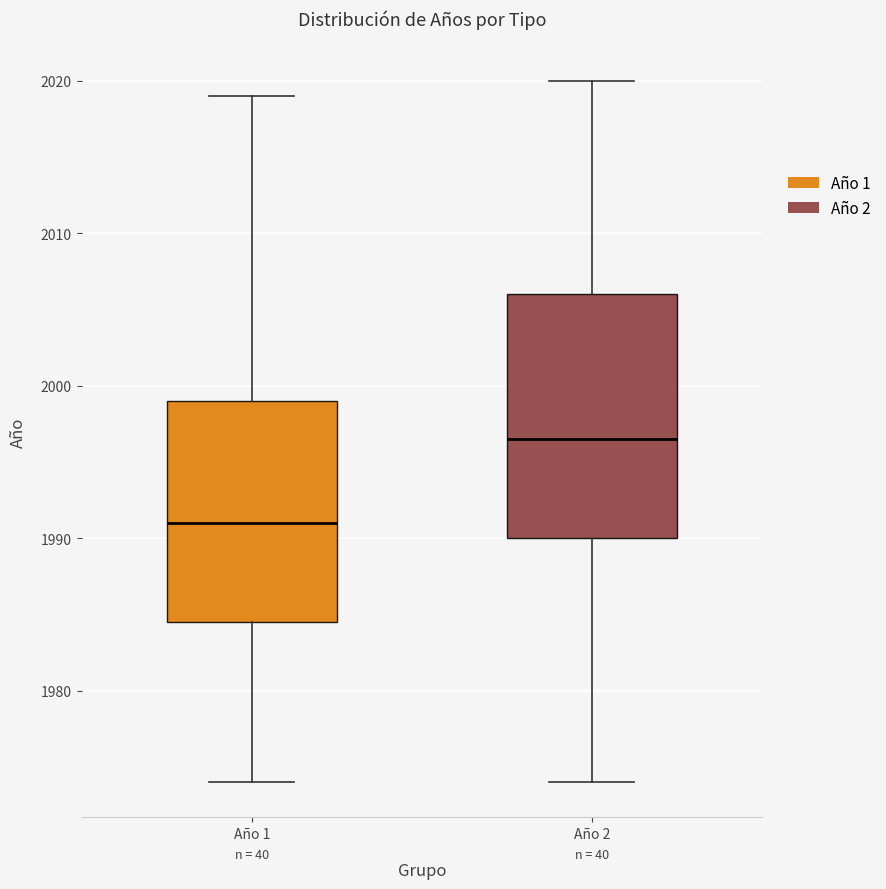

Which box's median line is the lowest?

Año 1